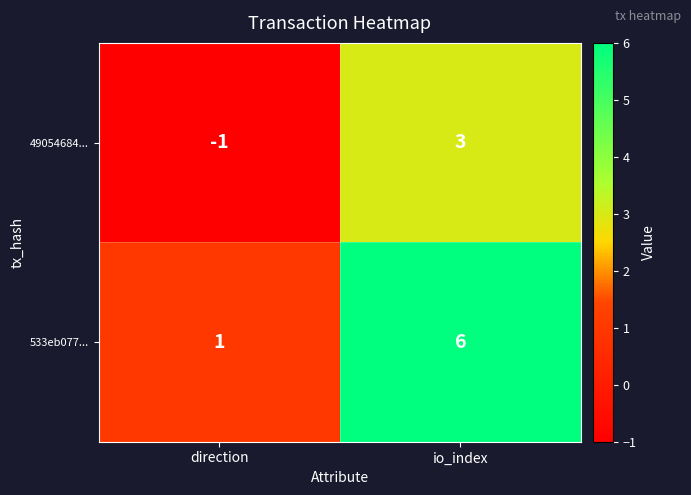

What is the total value across all series at io_index?

9